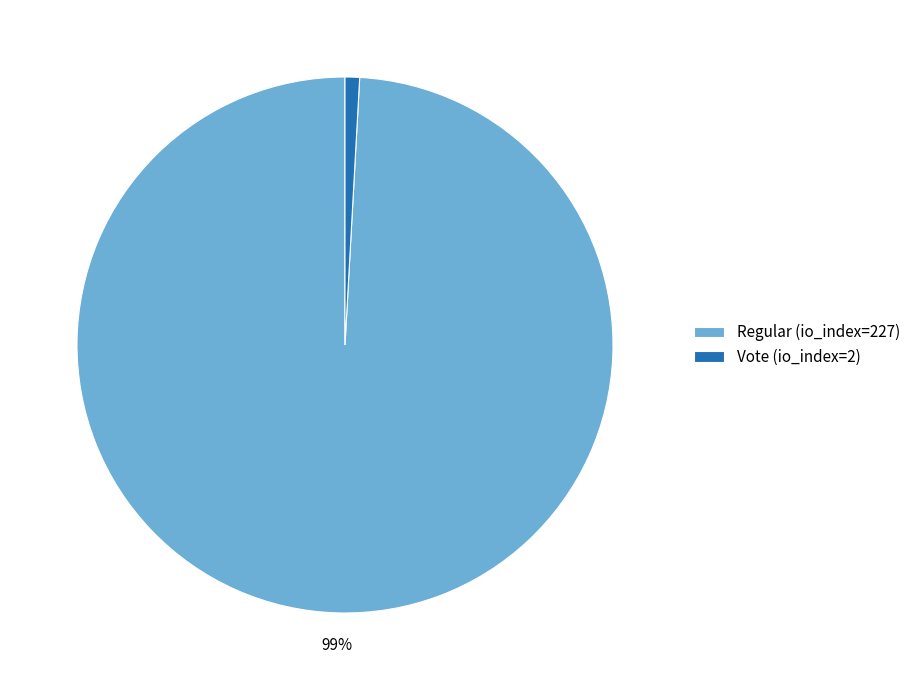

Which has a higher value, Vote (io_index=2) or Regular (io_index=227)?

Regular (io_index=227)